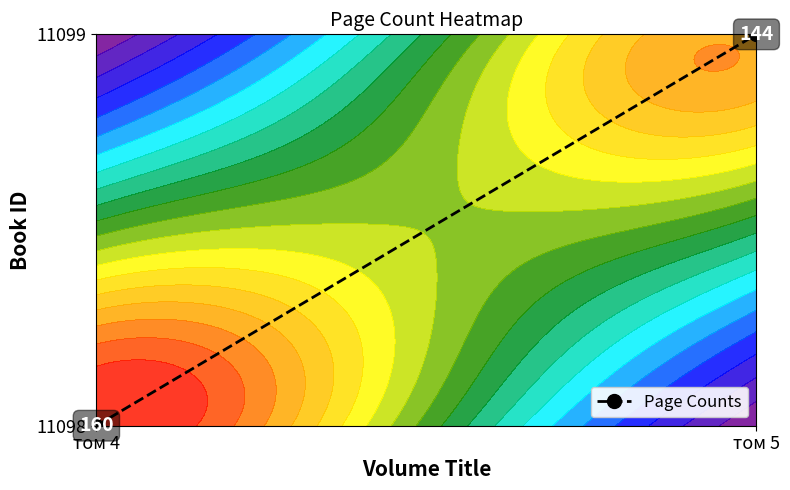

List the labels in order of value, smallest first.

том 4, том 5